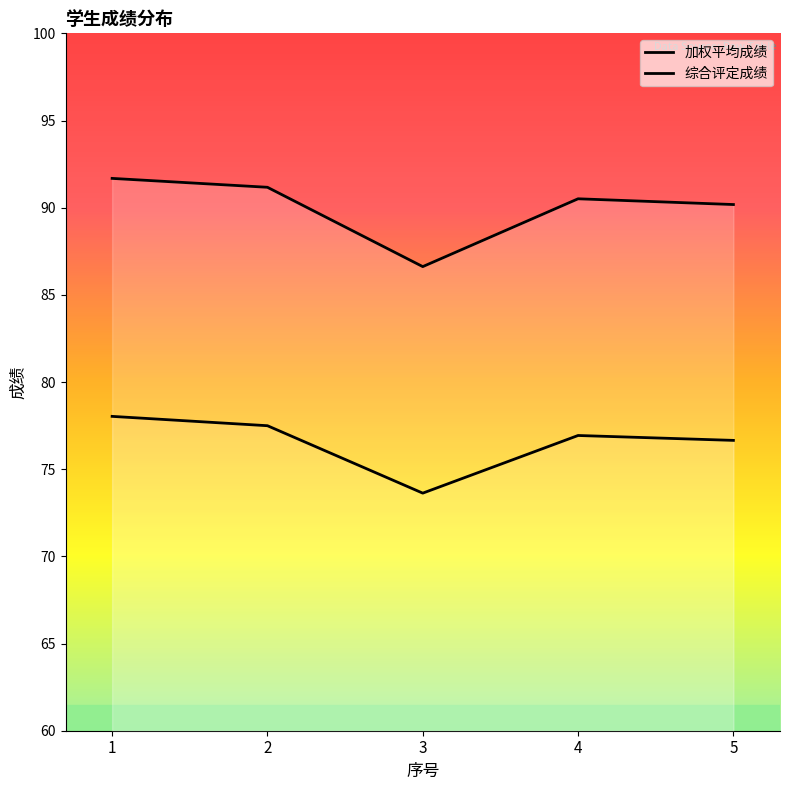

How many data points are less than 76?

1